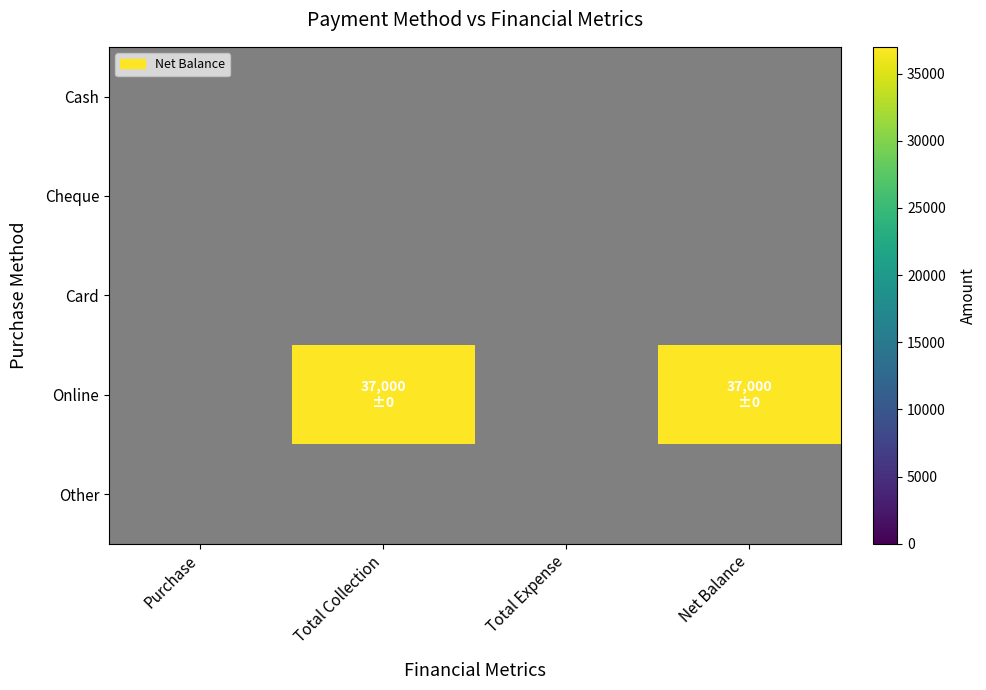

Which series has the largest range (max minus min)?

Online